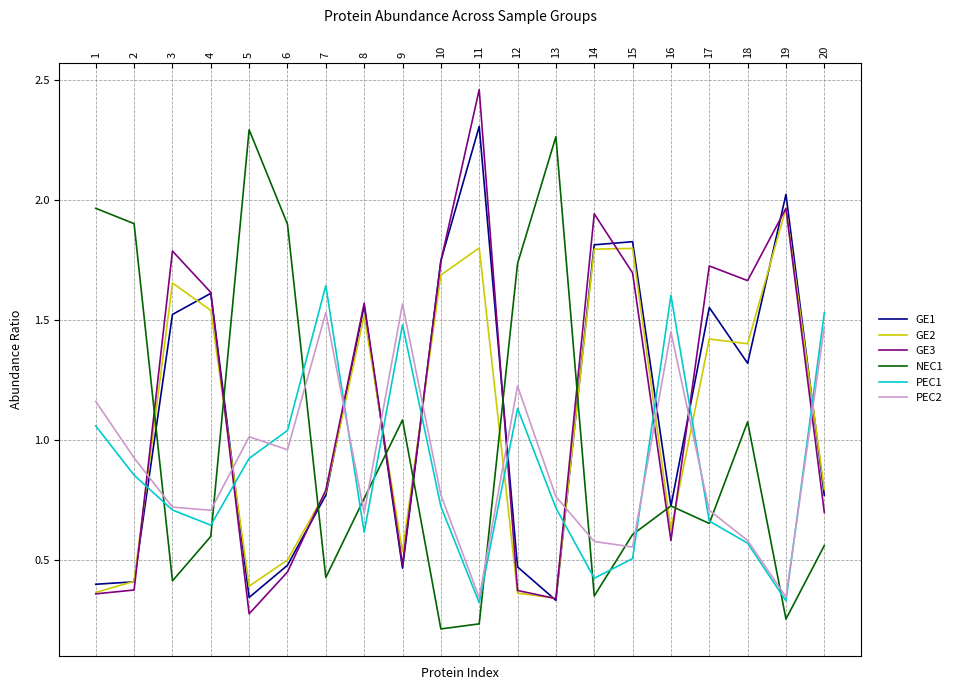

Which label corresponds to the smallest value in the chart?

10